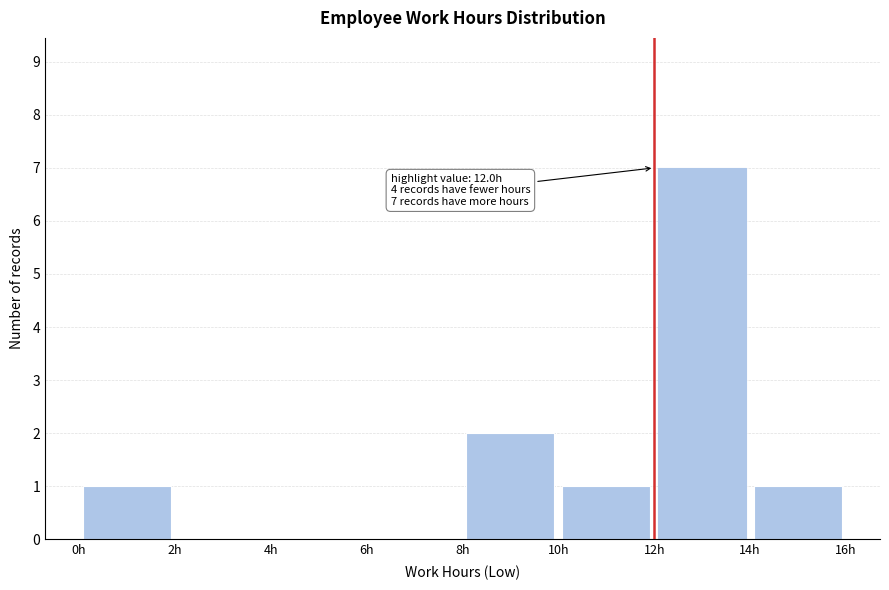

Which range on the x-axis has the tallest bar?

12 to 14